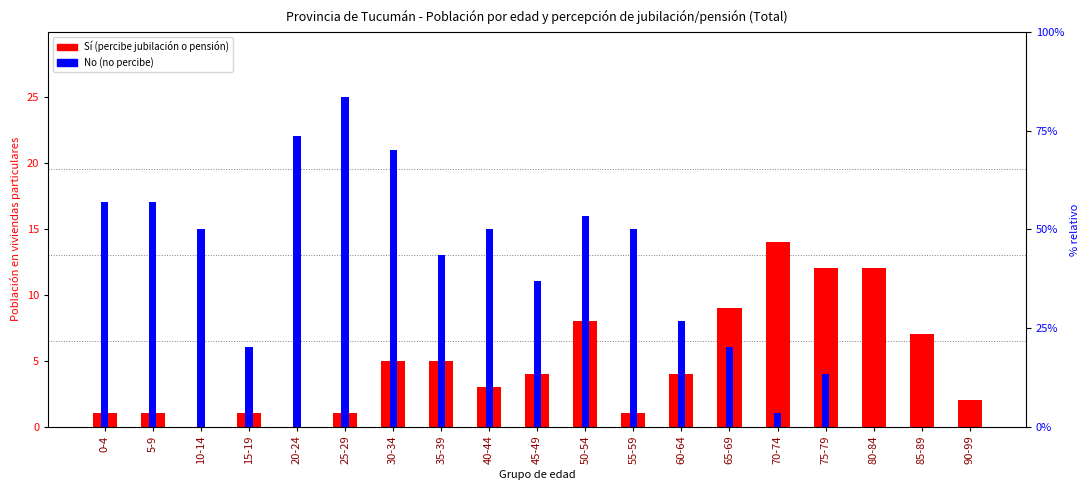

Reading right to left, transcribe all the data shown in this chart.

Sí (percibe jubilación o pensión): 2	7	12	12	14	9	4	1	8	4	3	5	5	1	0	1	0	1	1
No (no percibe): 0	0	0	4	1	6	8	15	16	11	15	13	21	25	22	6	15	17	17